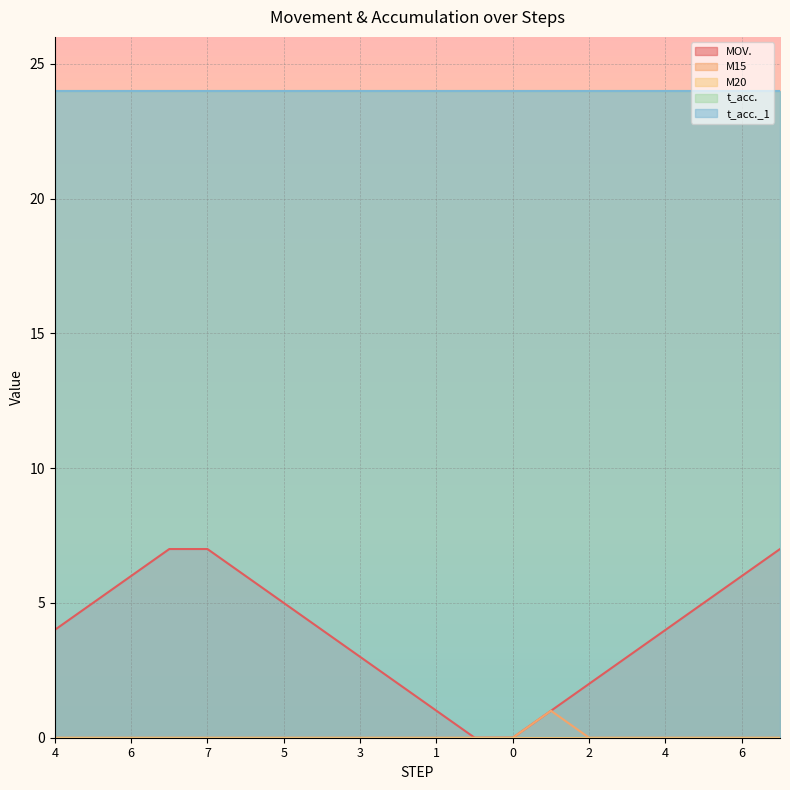

The value of MOV. at 5 is 5. True or false?

True